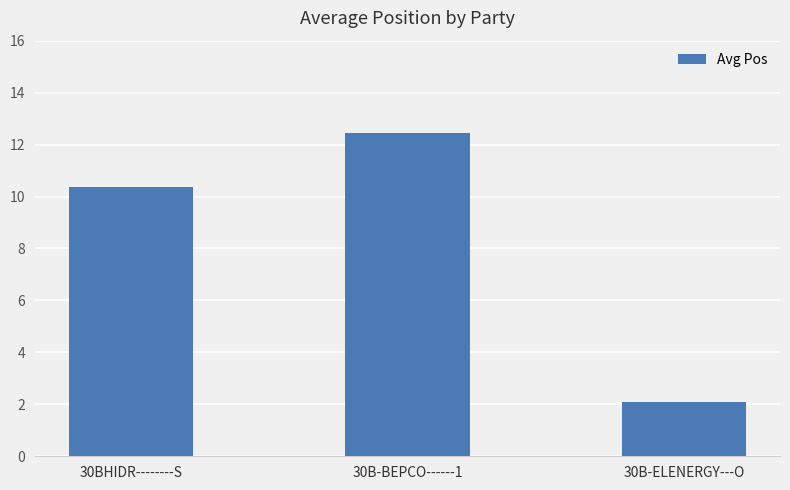

At which label does the data first exceed 10?

30BHIDR--------S